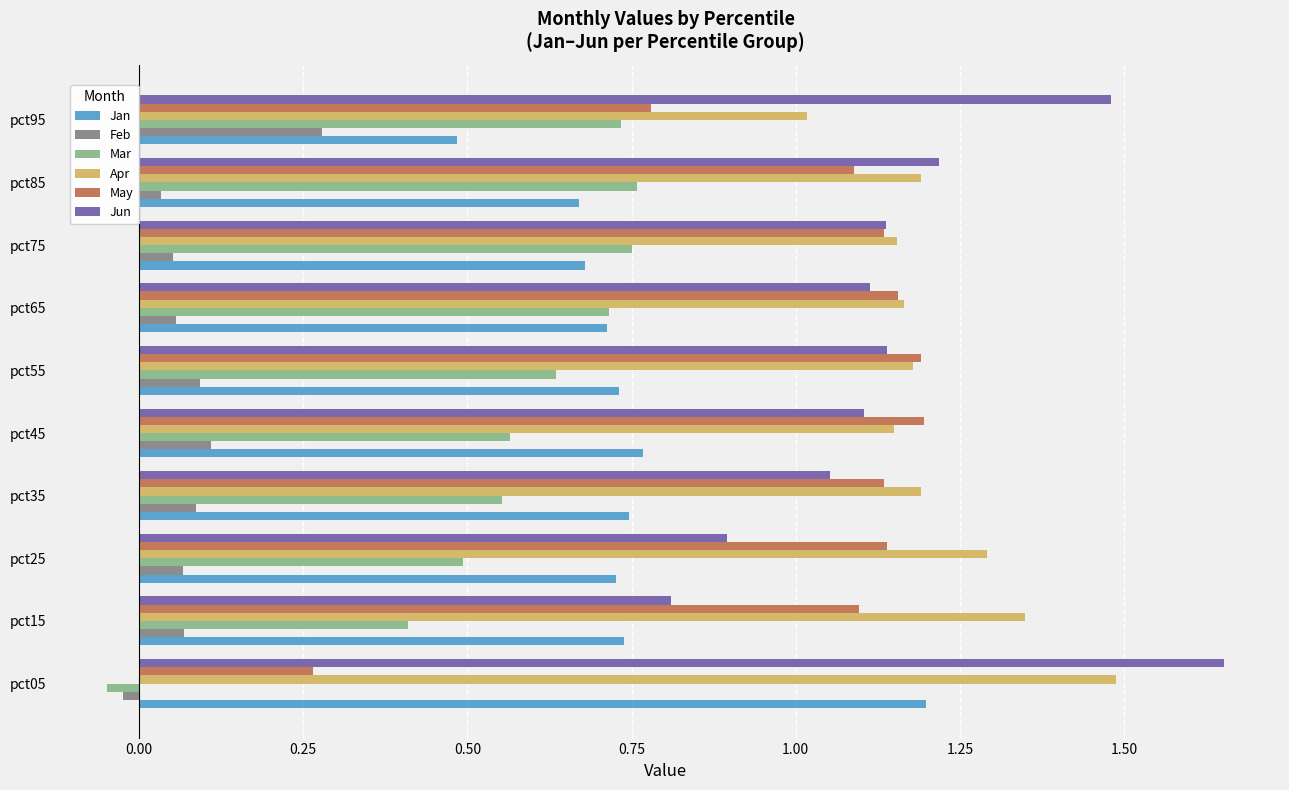

Which category has the lowest value in the Mar series?

pct05